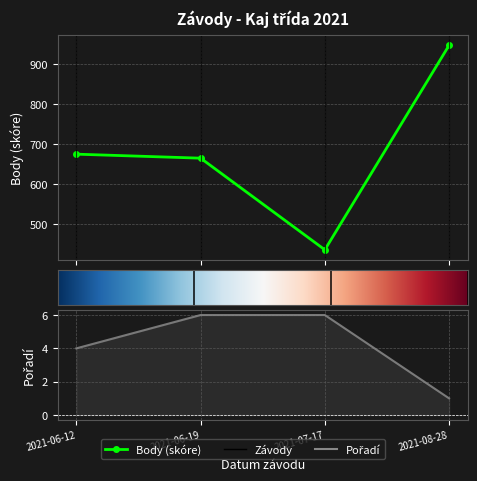

Reading left to right, transcribe all the data shown in this chart.

Body: 2021-06-12=675	2021-06-19=665	2021-07-17=437	2021-08-28=946
Pořadí: 2021-06-12=4	2021-06-19=6	2021-07-17=6	2021-08-28=1